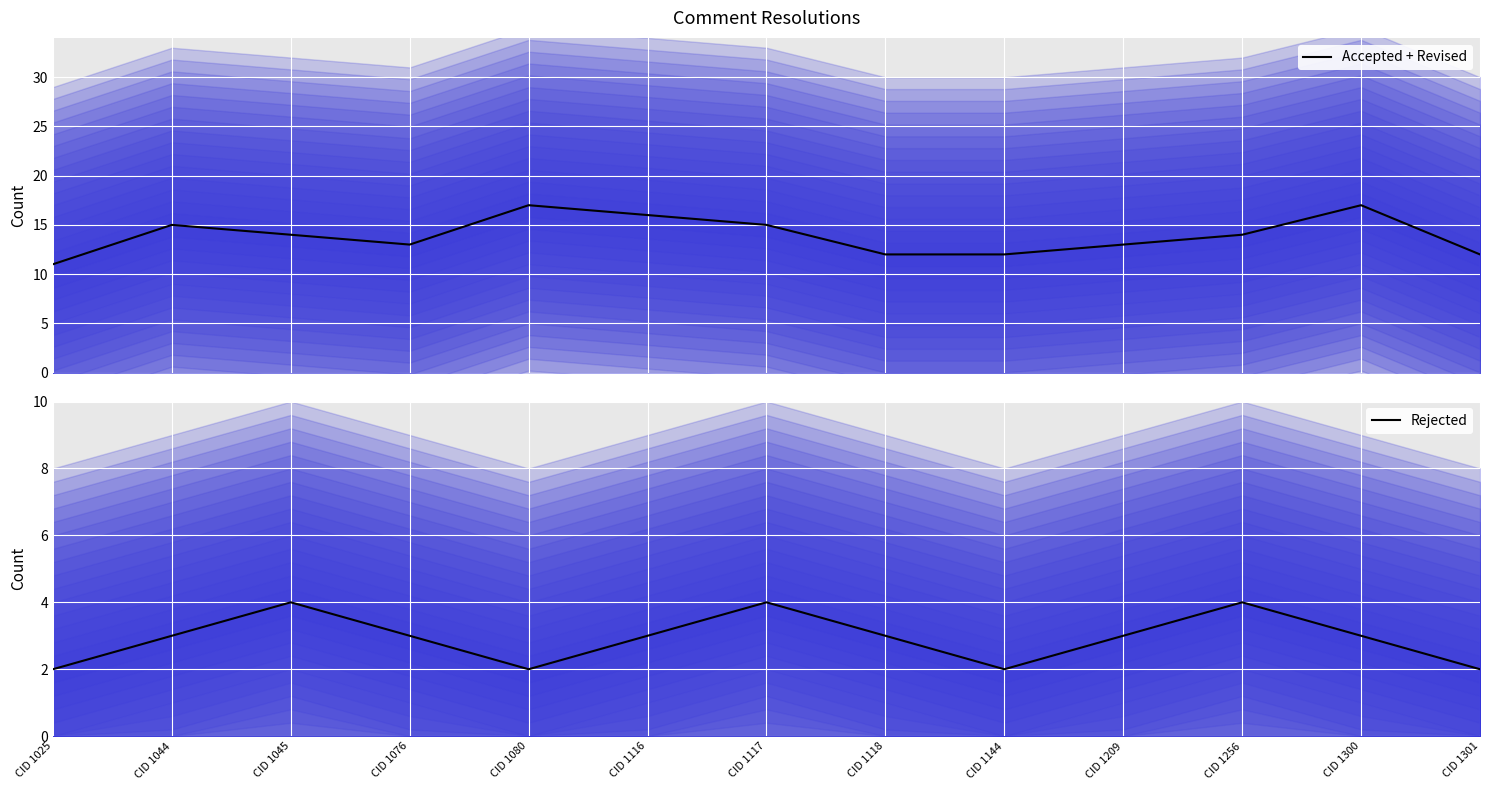

Count the number of categories in the chart.

13